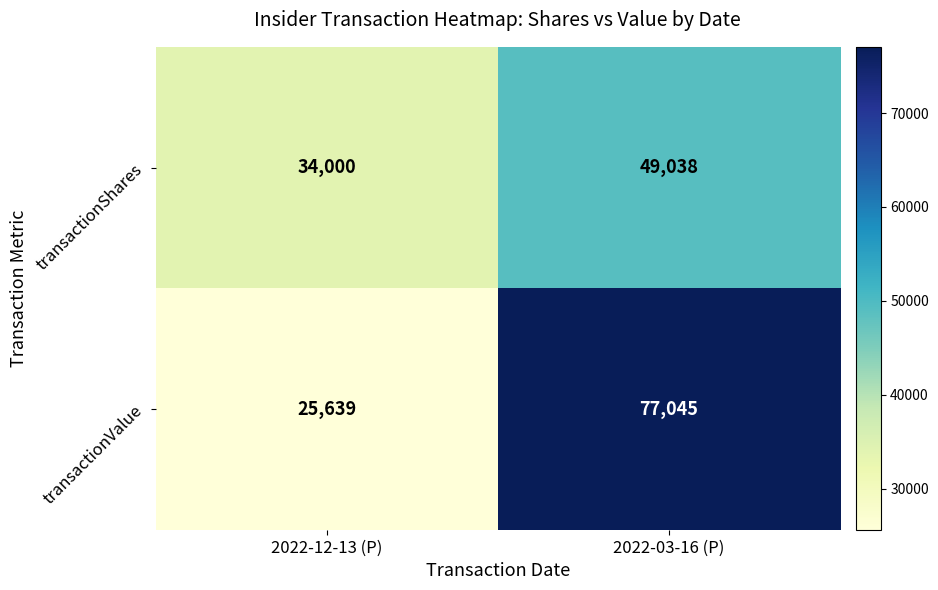

Rank the series by their maximum value, from lowest to highest.

transactionShares, transactionValue